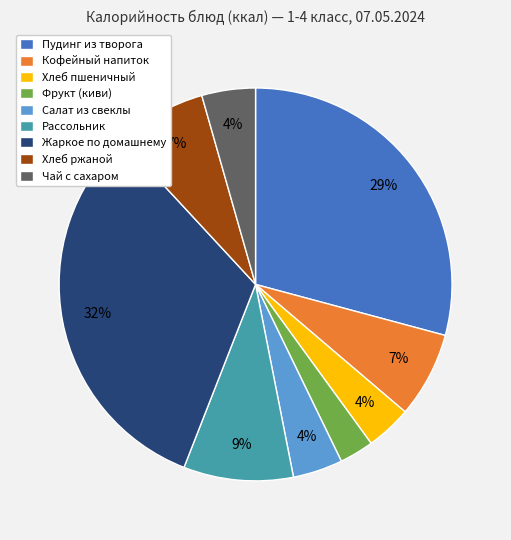

Which slice is the smallest?

Фрукт (киви)